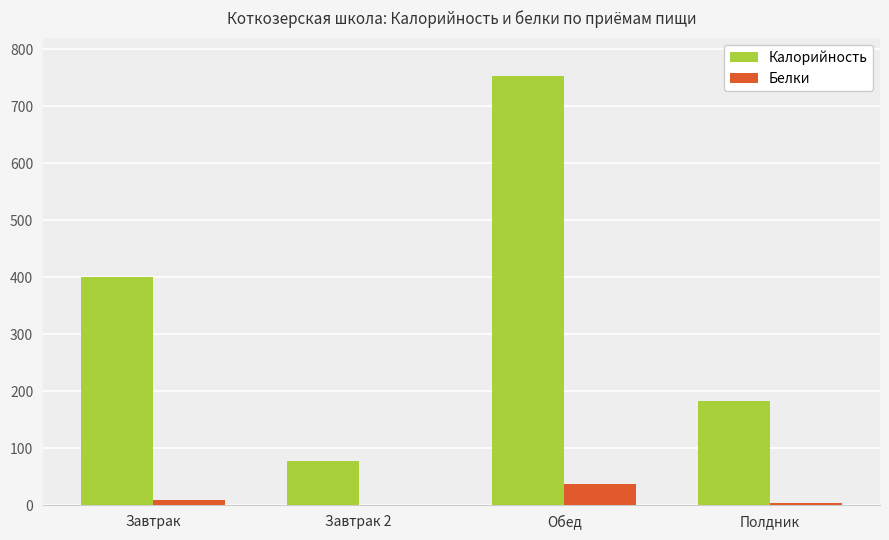

Which series has the largest total across all categories?

Калорийность